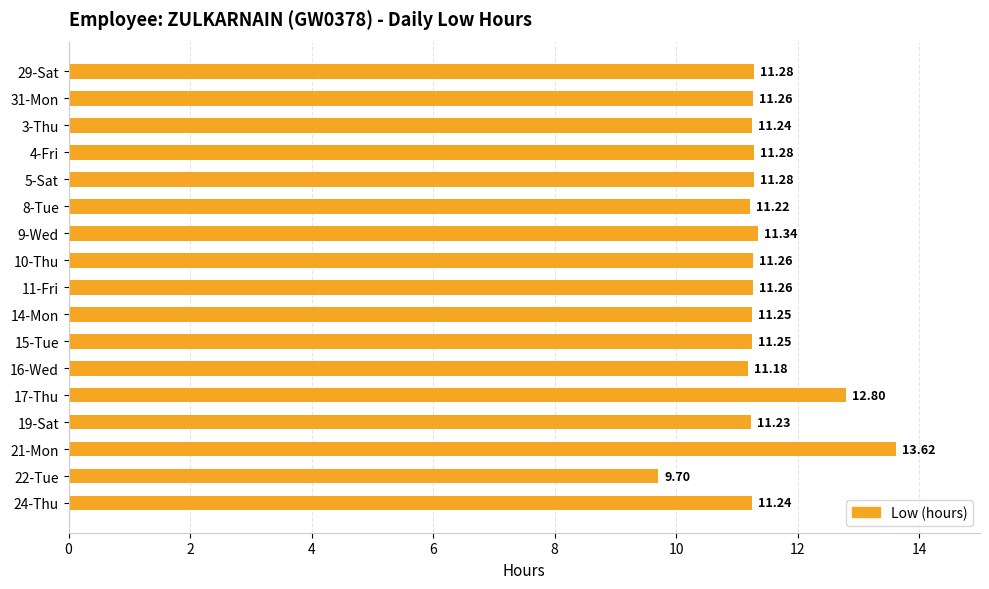

What is the difference between the maximum and second lowest values?

2.4